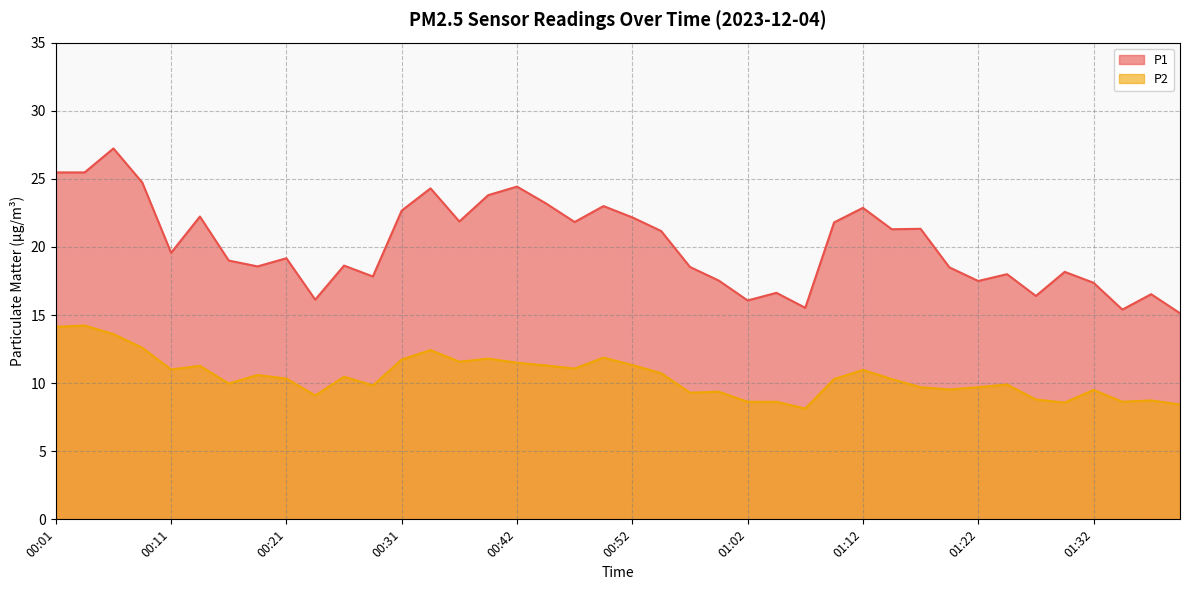

What is the label of the 14th point from the left?

00:34